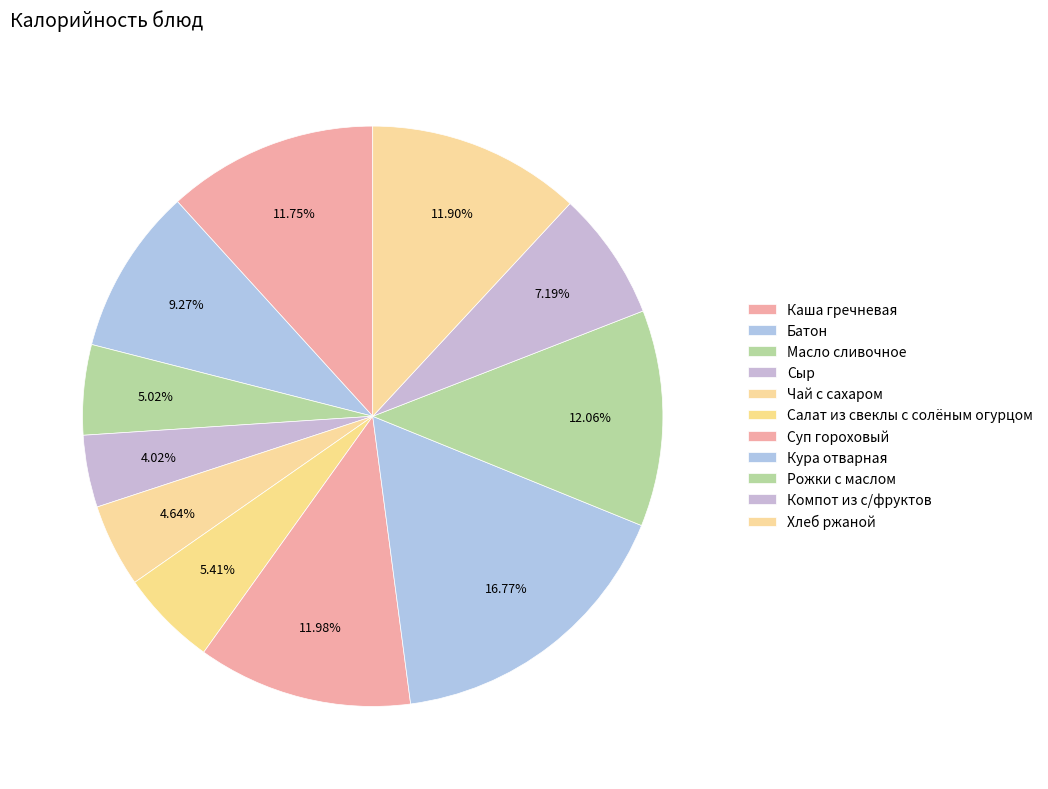

What percentage is the Масло сливочное slice, to the nearest percent?

5%